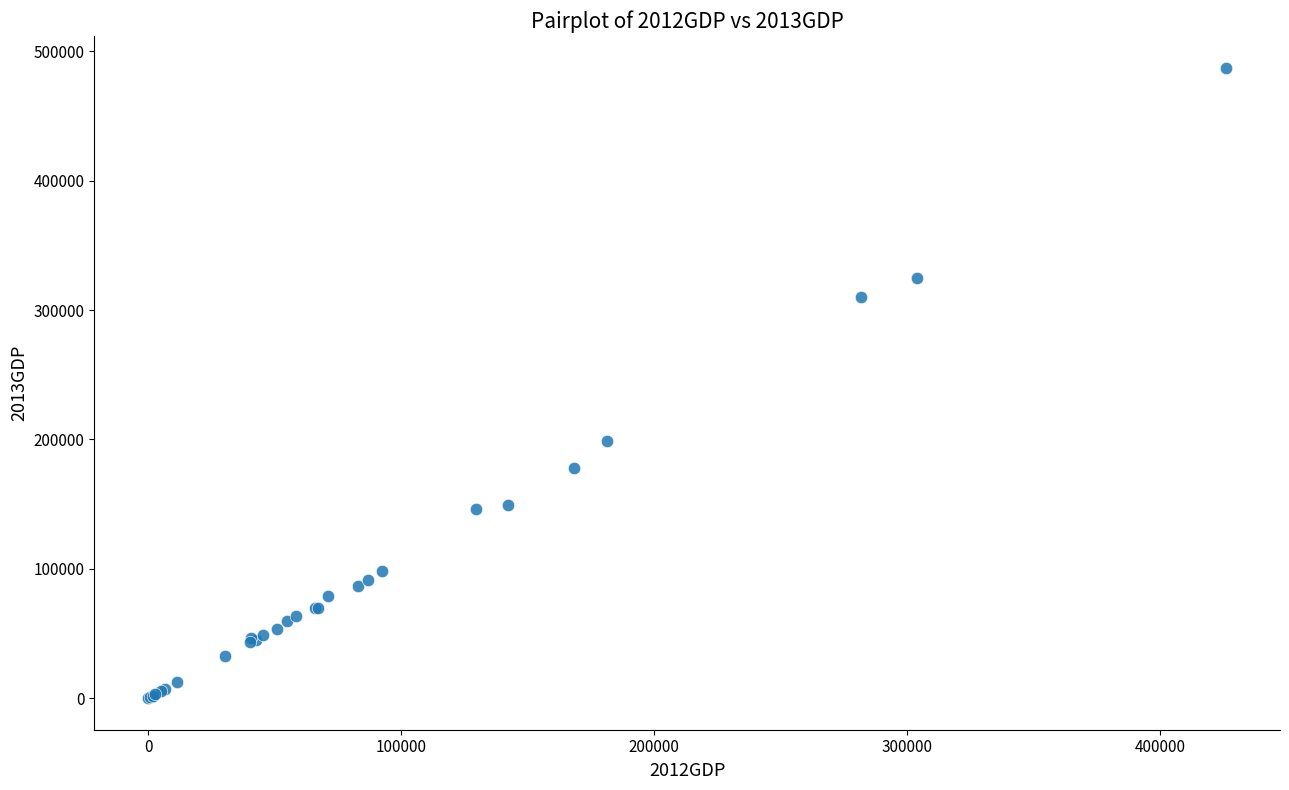

What Y value in the scatter plot is closest to 243781?

198946.5